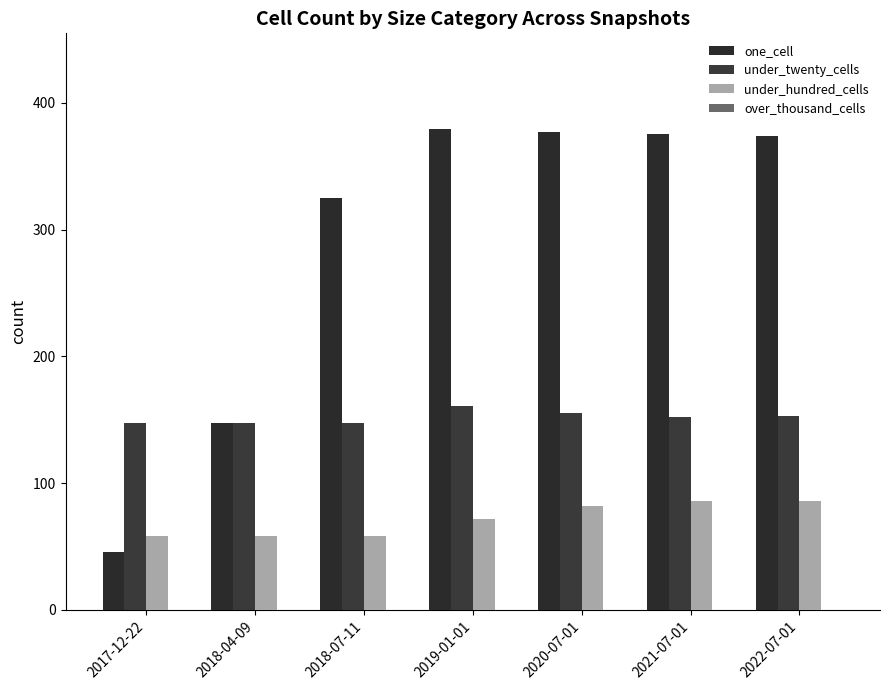

What is the sum of the under_hundred_cells values at 2019-01-01 and 2017-12-22?

130